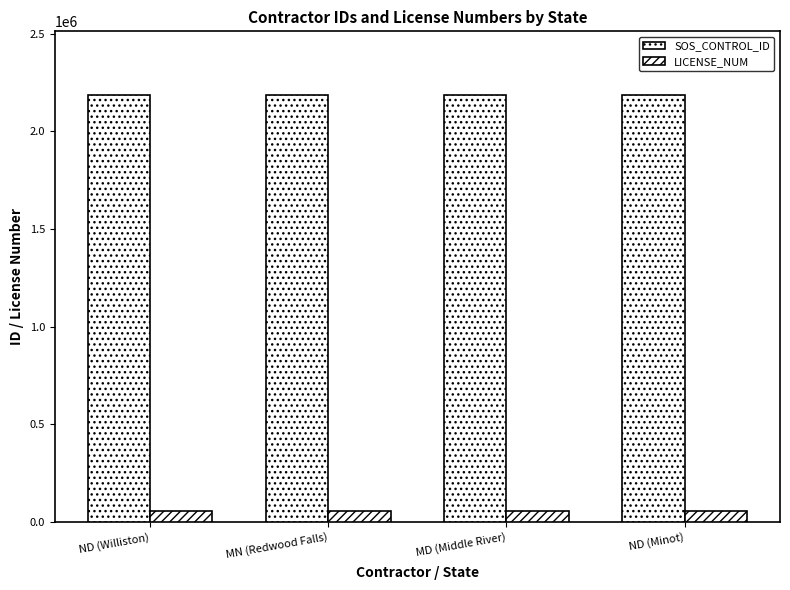

How many values in the LICENSE_NUM series are below 59105?

2